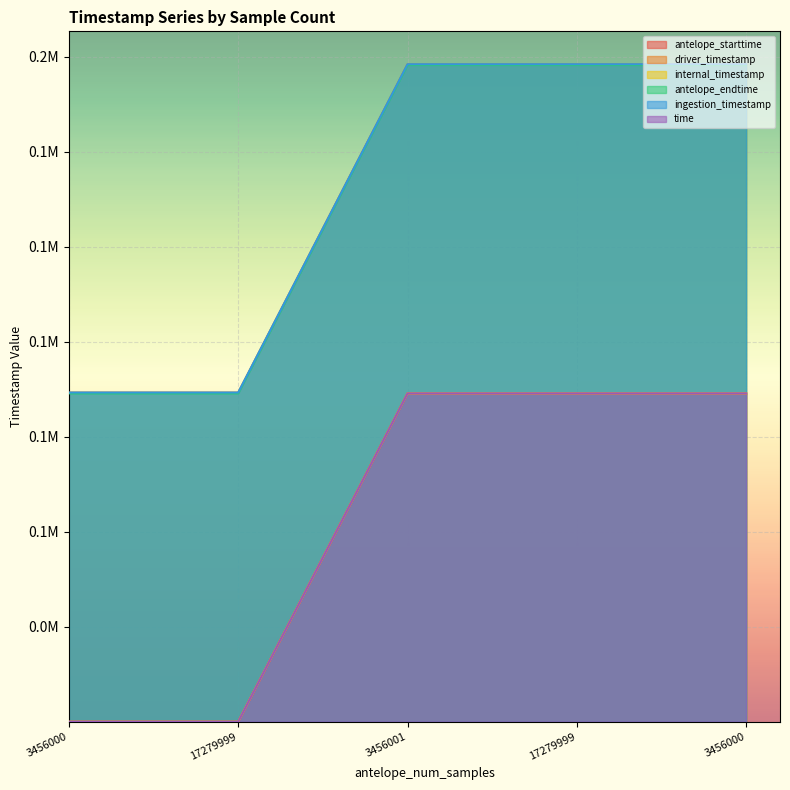

Is the value of antelope_endtime at 3456001 greater than the value of antelope_starttime at 17279999?

Yes